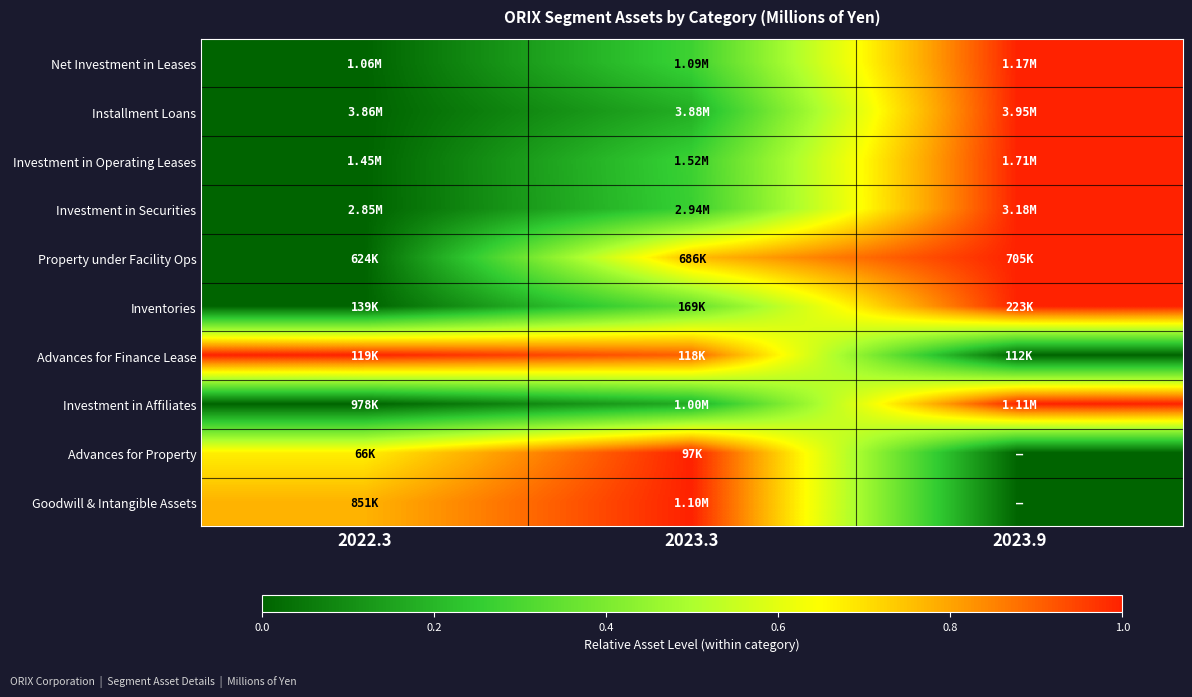

Which has a higher value, 2023.3 or 2022.3?

2023.3